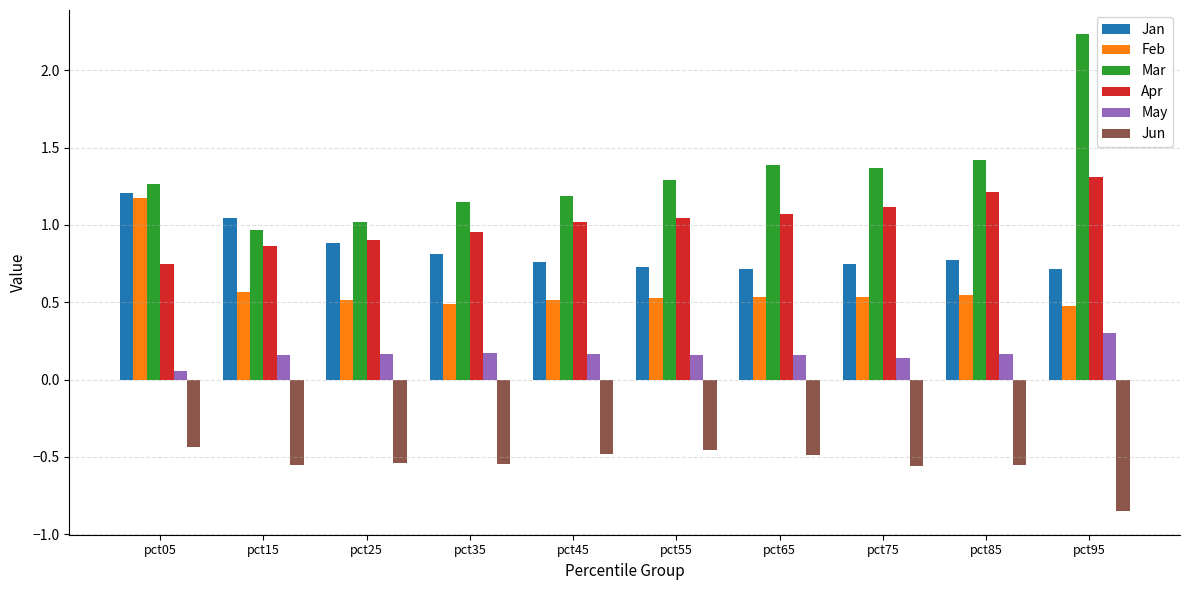

What are all the series names shown in the legend?

Jan, Feb, Mar, Apr, May, Jun